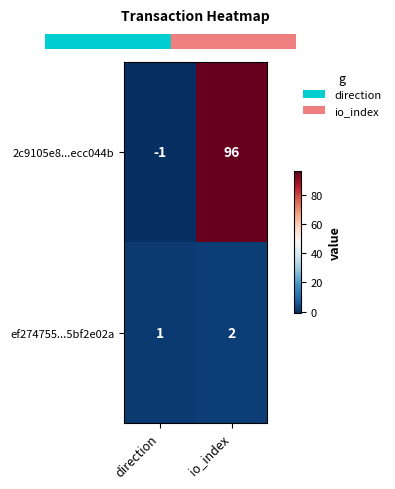

Reading left to right, list all the values displayed in this chart.

2c9105e8...ecc044b: direction=-1	io_index=96
ef274755...5bf2e02a: direction=1	io_index=2